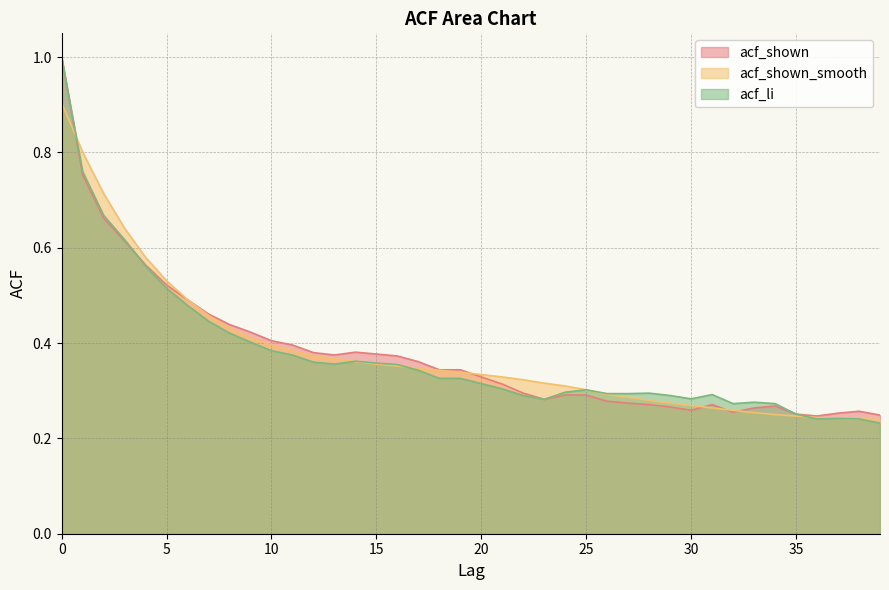

True or false: acf_shown has more than 2 interior local peaks.

True